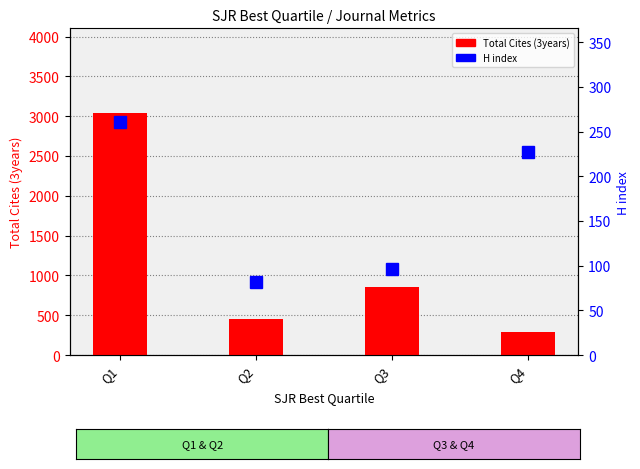

List the series in order of their peak value, highest first.

Total Cites (3years), H index